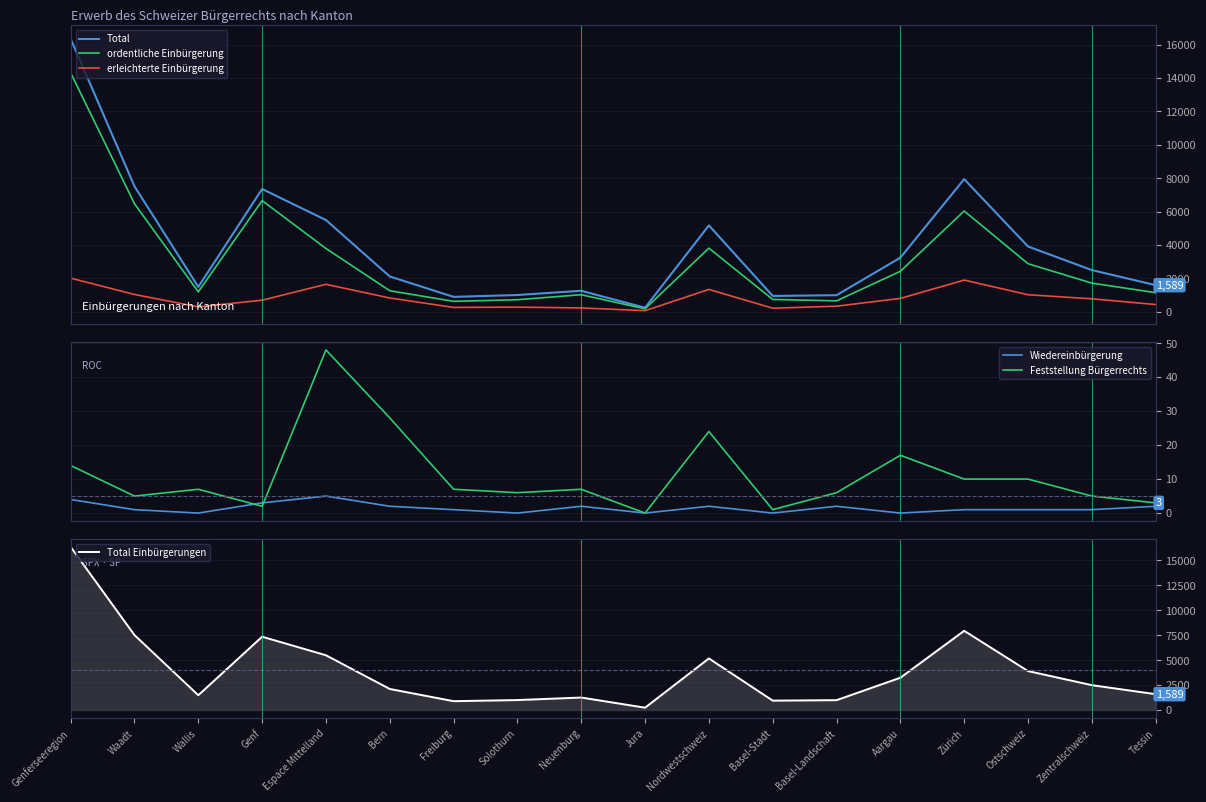

What are all the series names shown in the legend?

Total, ordentliche Einbürgerung, erleichterte Einbürgerung, Wiedereinbürgerung, Feststellung Bürgerrechts, Total Einbürgerungen